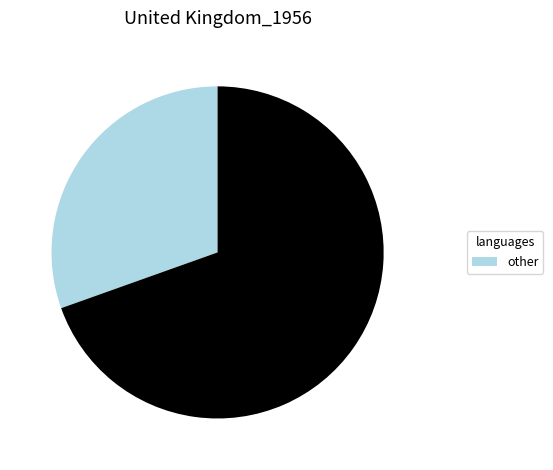

Is there a majority slice in this chart?

Yes